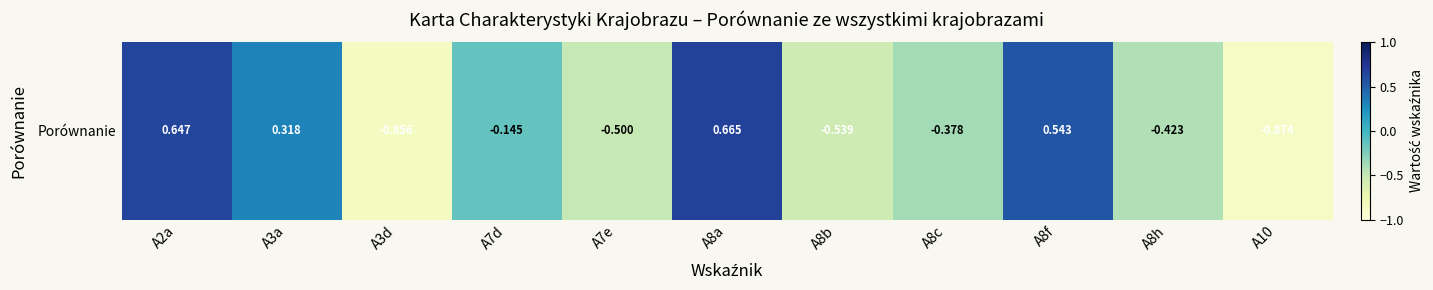

What is the approximate value at A8c?

-0.4